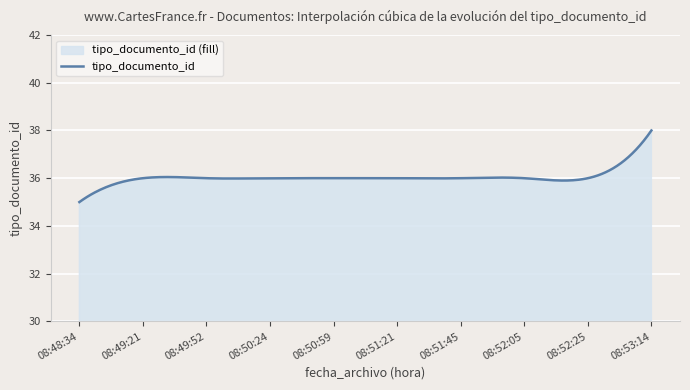

Reading left to right, what are all the values shown in this chart?

08:48:34=35	08:49:21=36	08:49:52=36	08:50:24=36	08:50:59=36	08:51:21=36	08:51:45=36	08:52:05=36	08:52:25=36	08:53:14=38